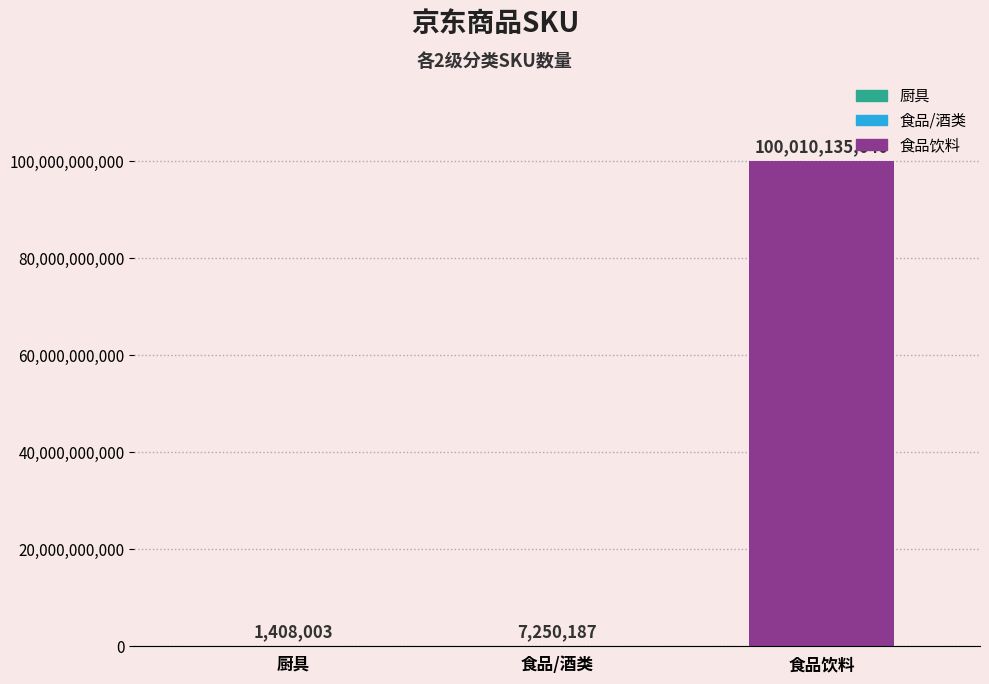

List the labels in order of value, smallest first.

厨具, 食品/酒类, 食品饮料